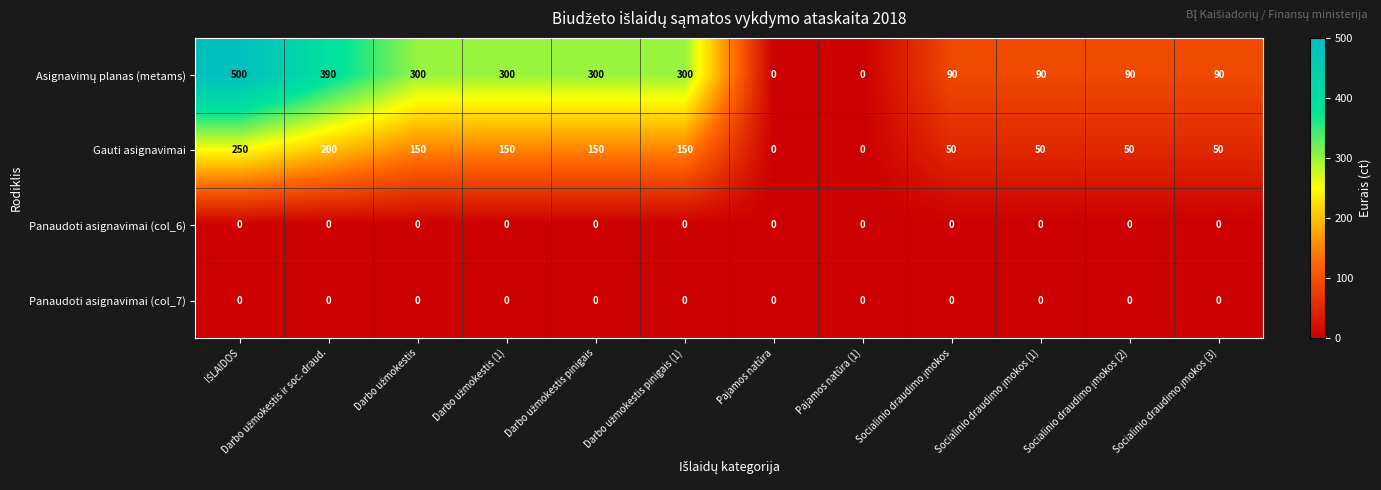

The value of Panaudoti asignavimai (col_6) at Pajamos natūra is 0. True or false?

True